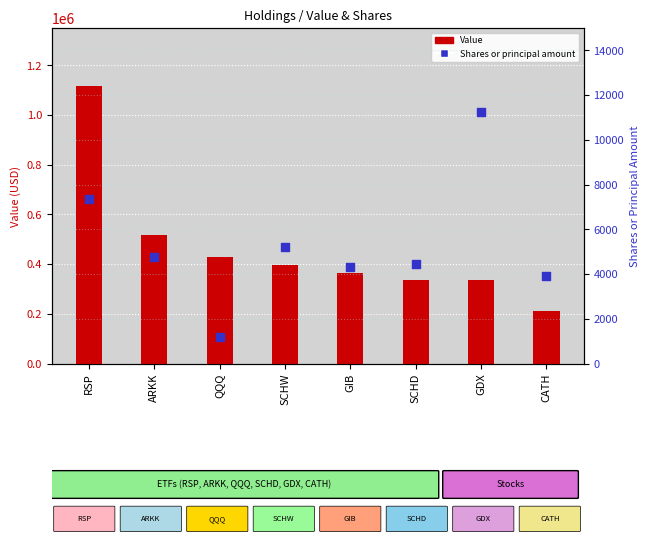

Which series has the largest total across all categories?

Value